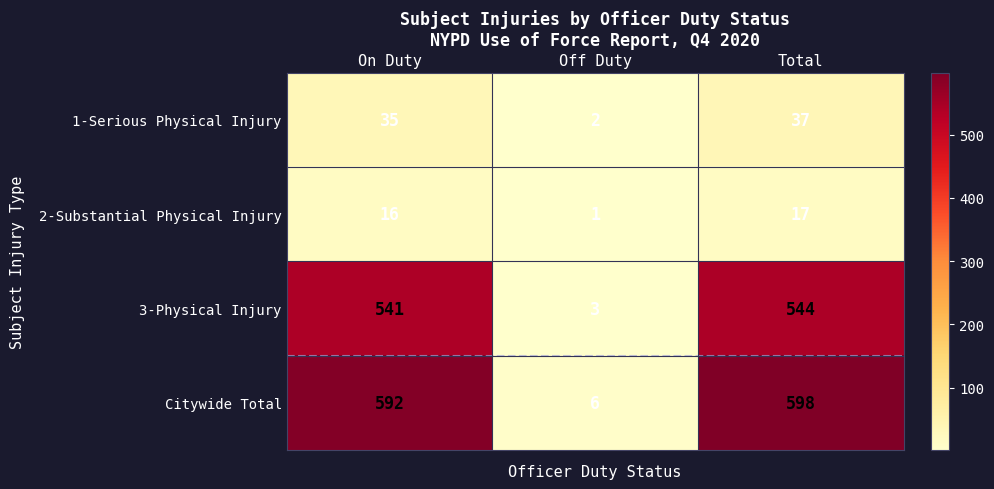

At which category is the sum across all series the highest?

Total